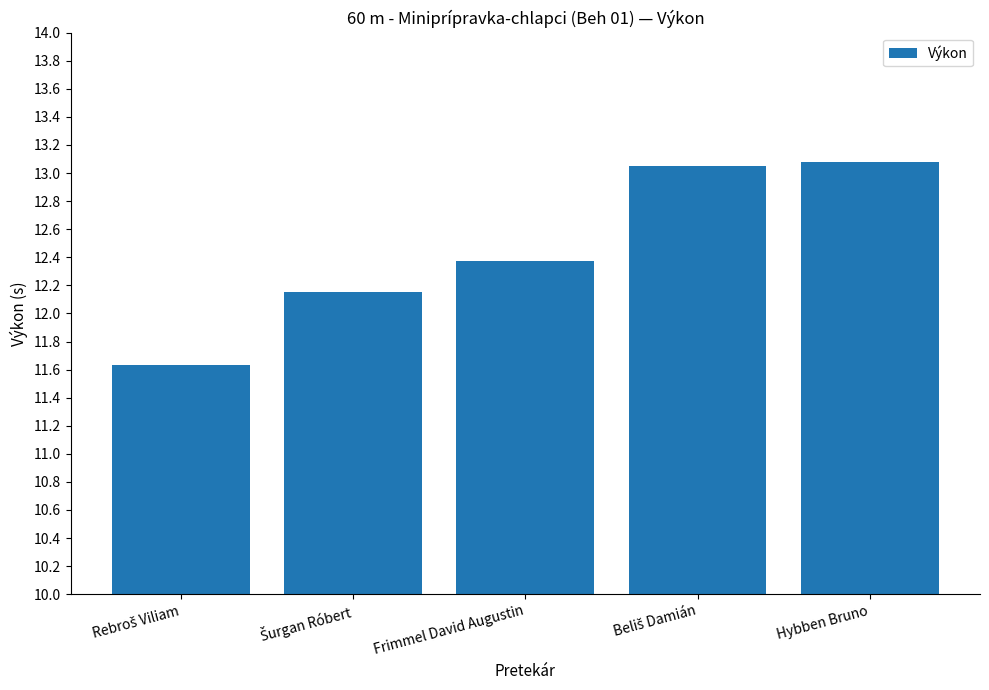

What is the smallest value displayed?

11.6